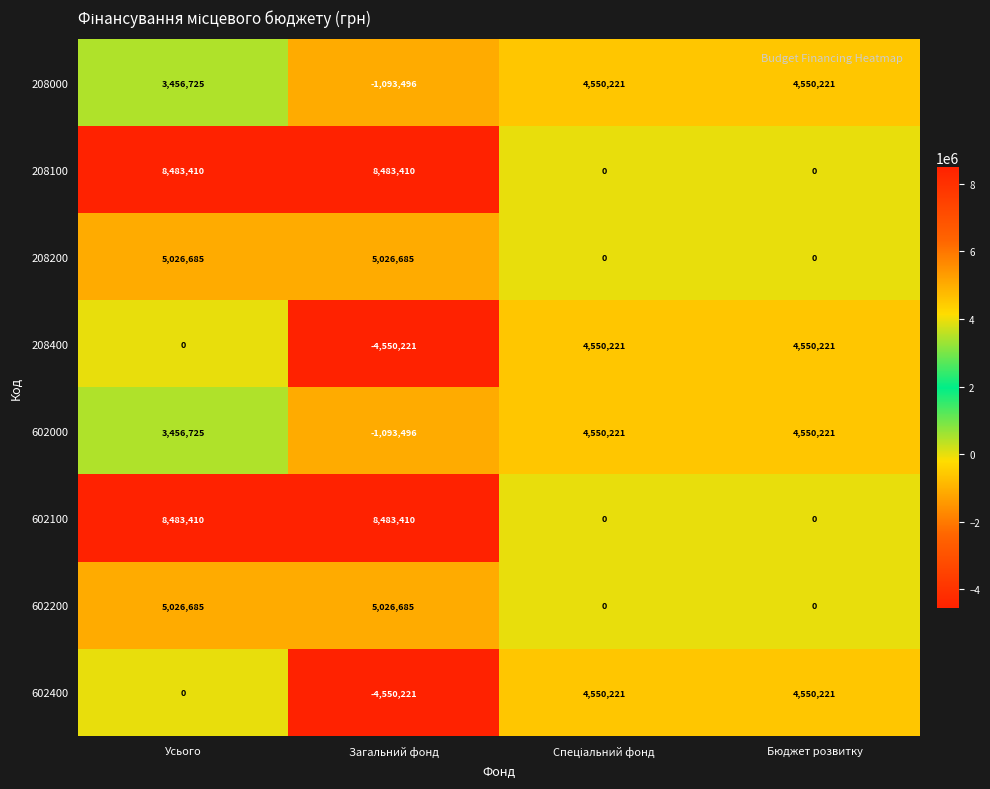

True or false: 208000 has a value of 3456725 at Усього.

True